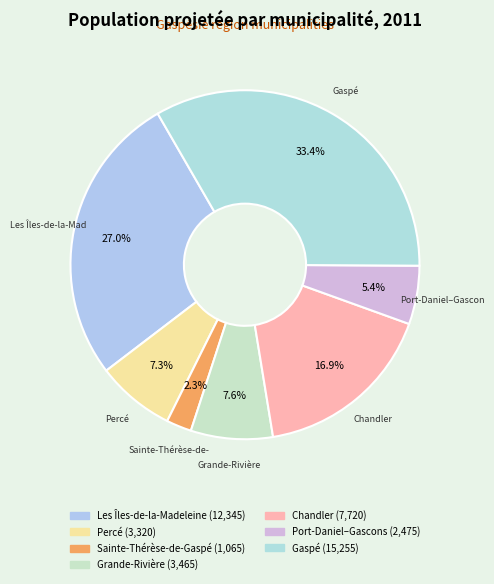

The Port-Daniel–Gascons slice represents 5% of the pie. True or false?

True